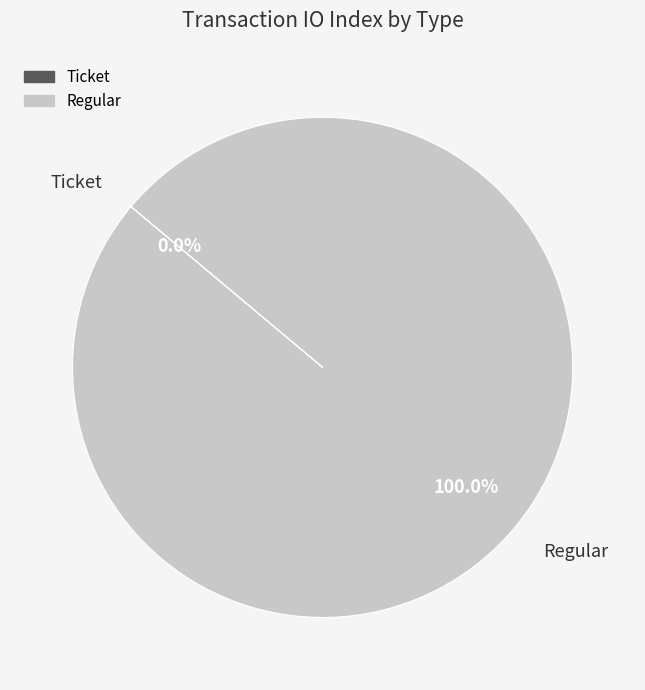

To the nearest percent, what portion does Regular represent?

100%